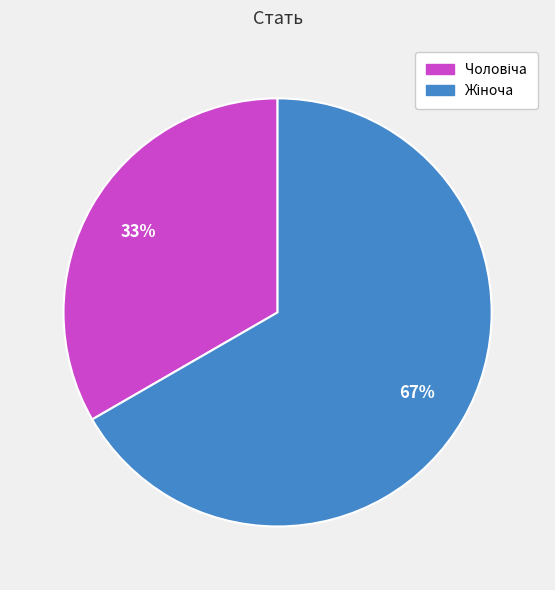

What is the total percentage of Чоловіча and Жіноча?

100.0%